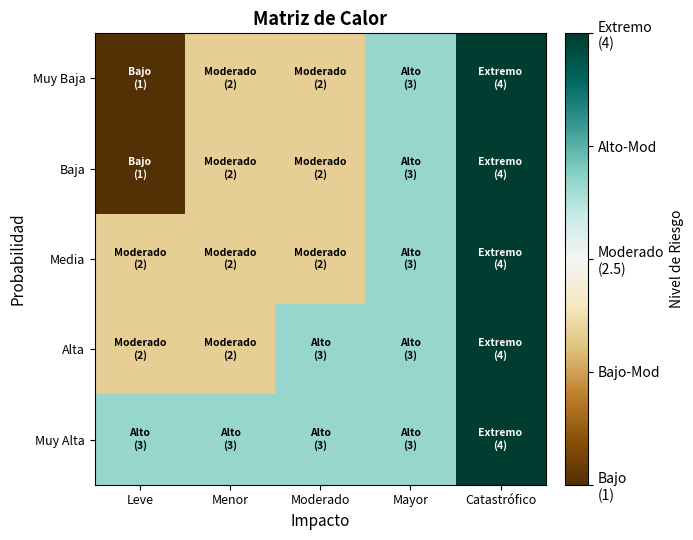

Count the number of categories in the chart.

5